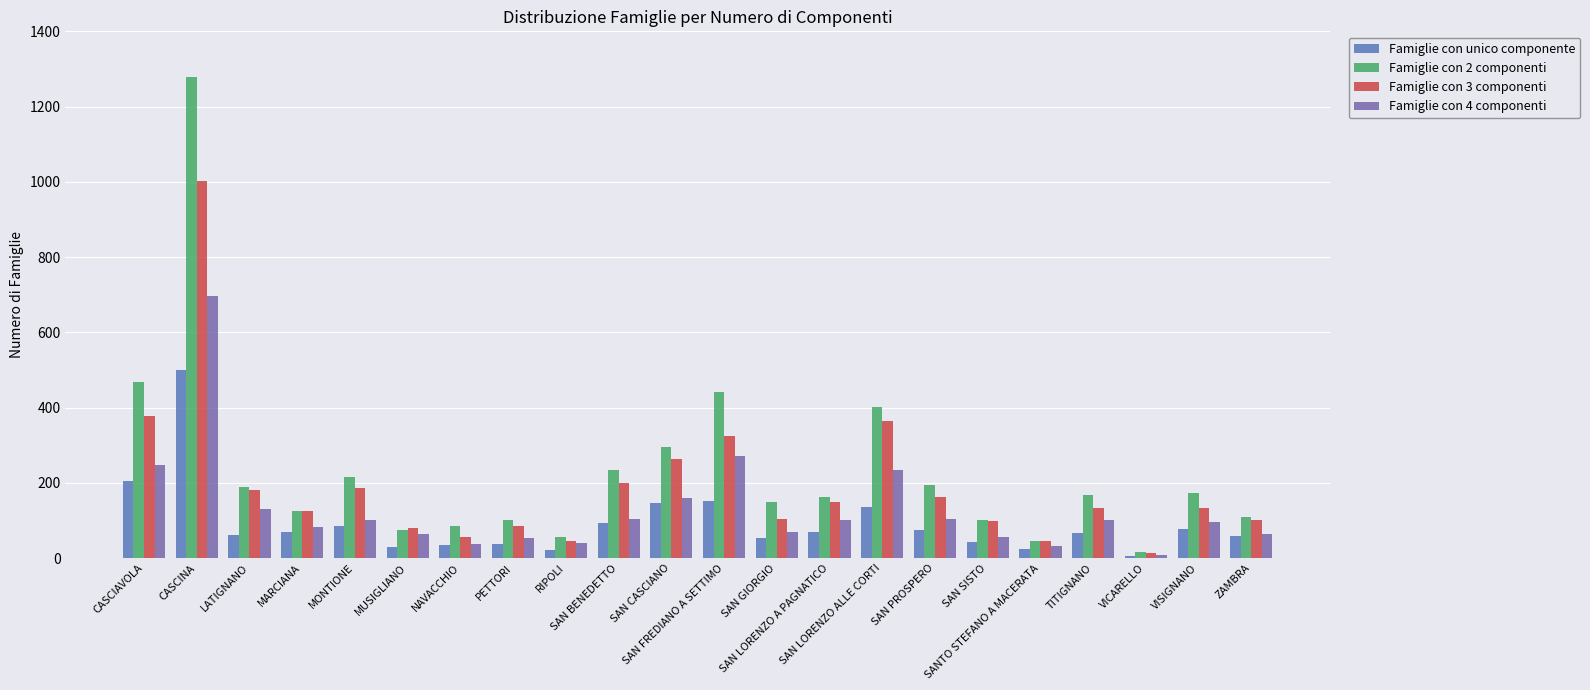

Which category has the lowest value in the Famiglie con unico componente series?

VICARELLO